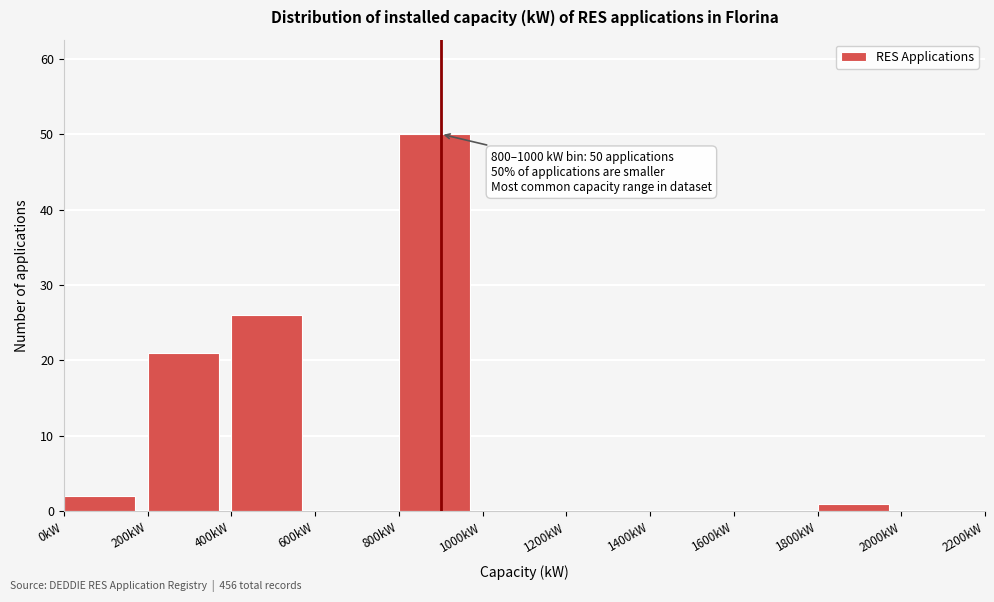

Over which range of the x-axis is the bar tallest?

800 to 1000